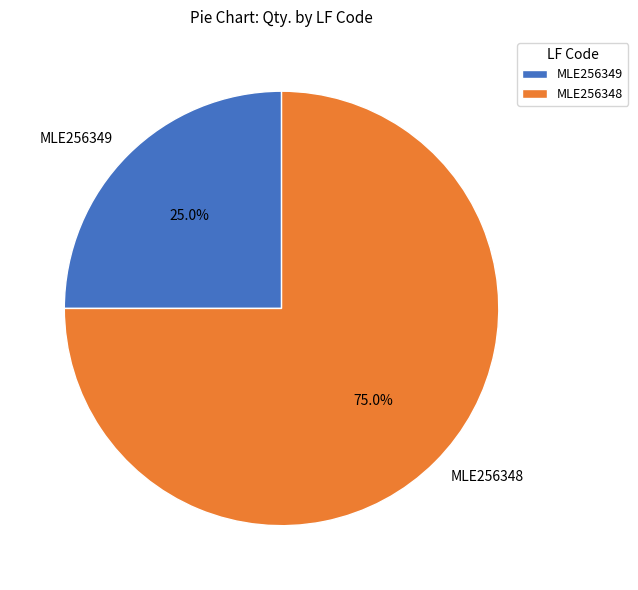

How many segments does this pie chart have?

2